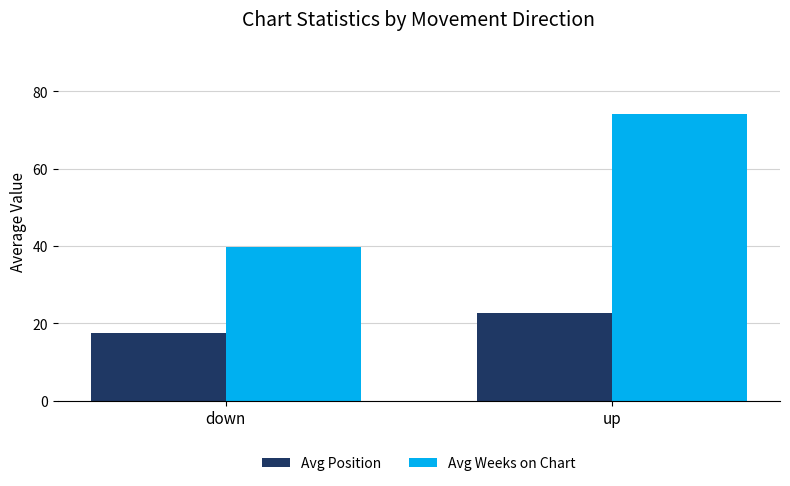

At which category does the chart reach its peak across all series?

up